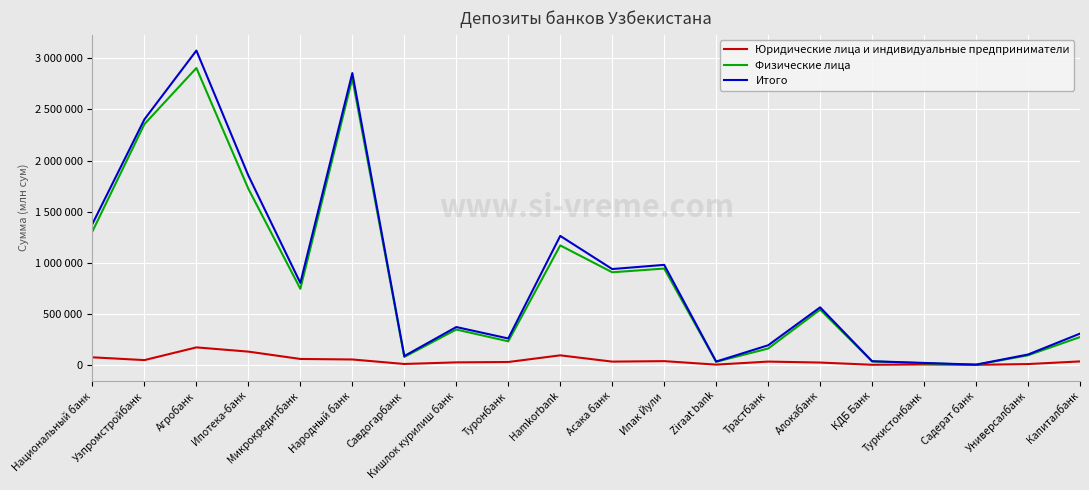

Between Микрокредитбанк and Универсалбанк, which series saw the biggest shift?

Итого